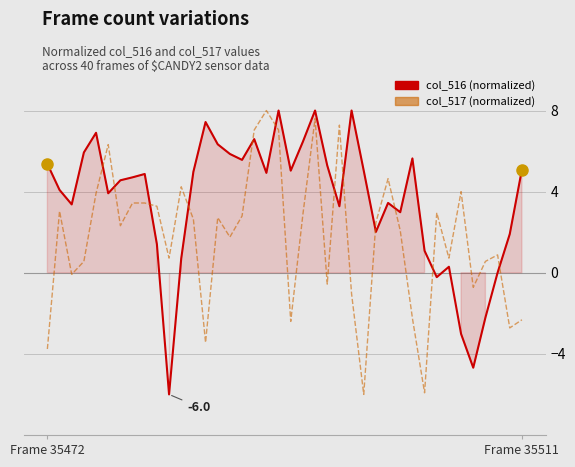

Where does the col_516 series first go above 4?

Frame 35472